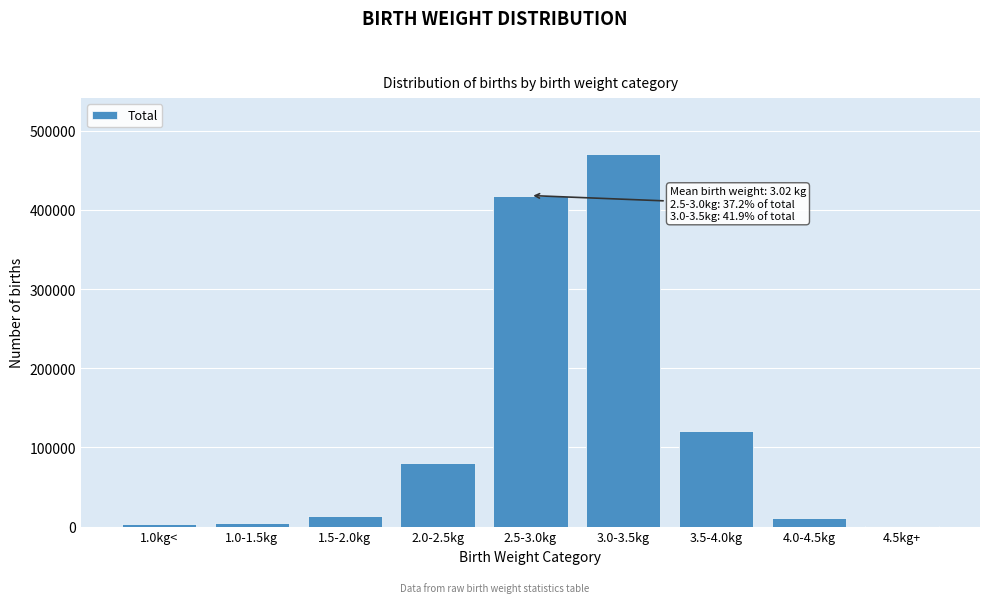

What is the maximum value shown in the chart?

470527